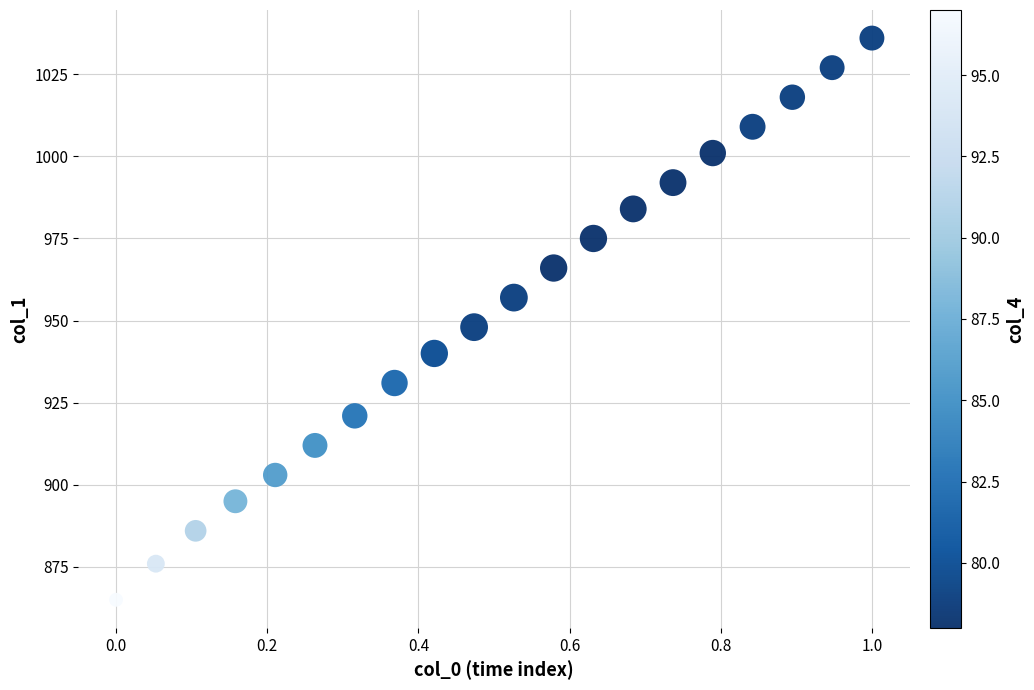

What Y value in the scatter plot is closest to 950?

948